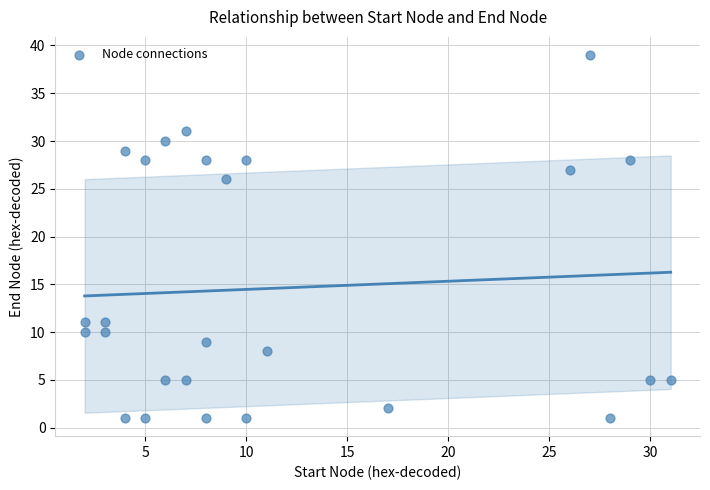

What Y value in the scatter plot is closest to 20?

26